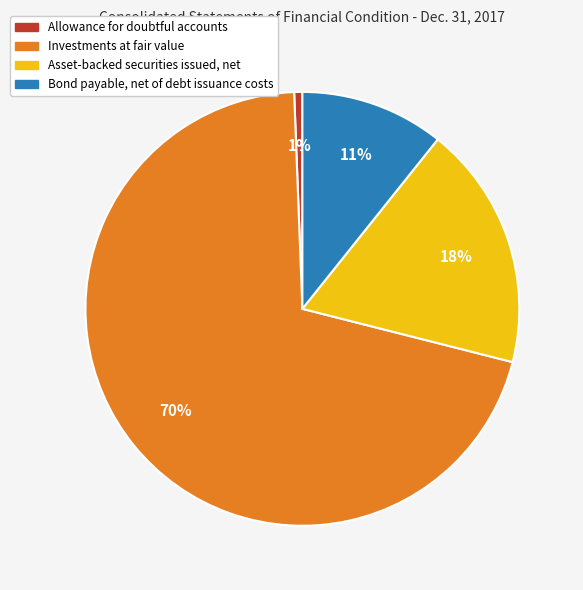

Is the sum of Investments at fair value and Asset-backed securities issued, net greater than half?

Yes